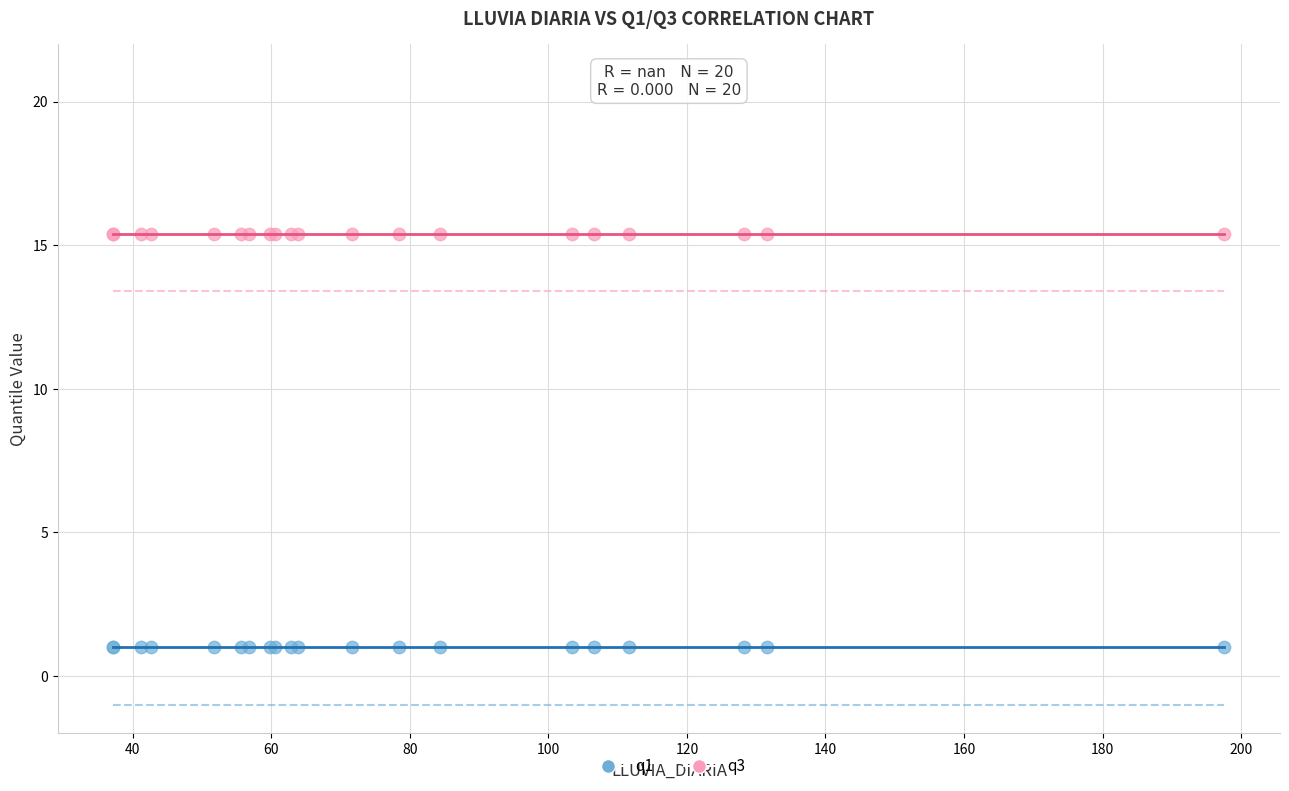

What are all the series names shown in the legend?

q1, q3